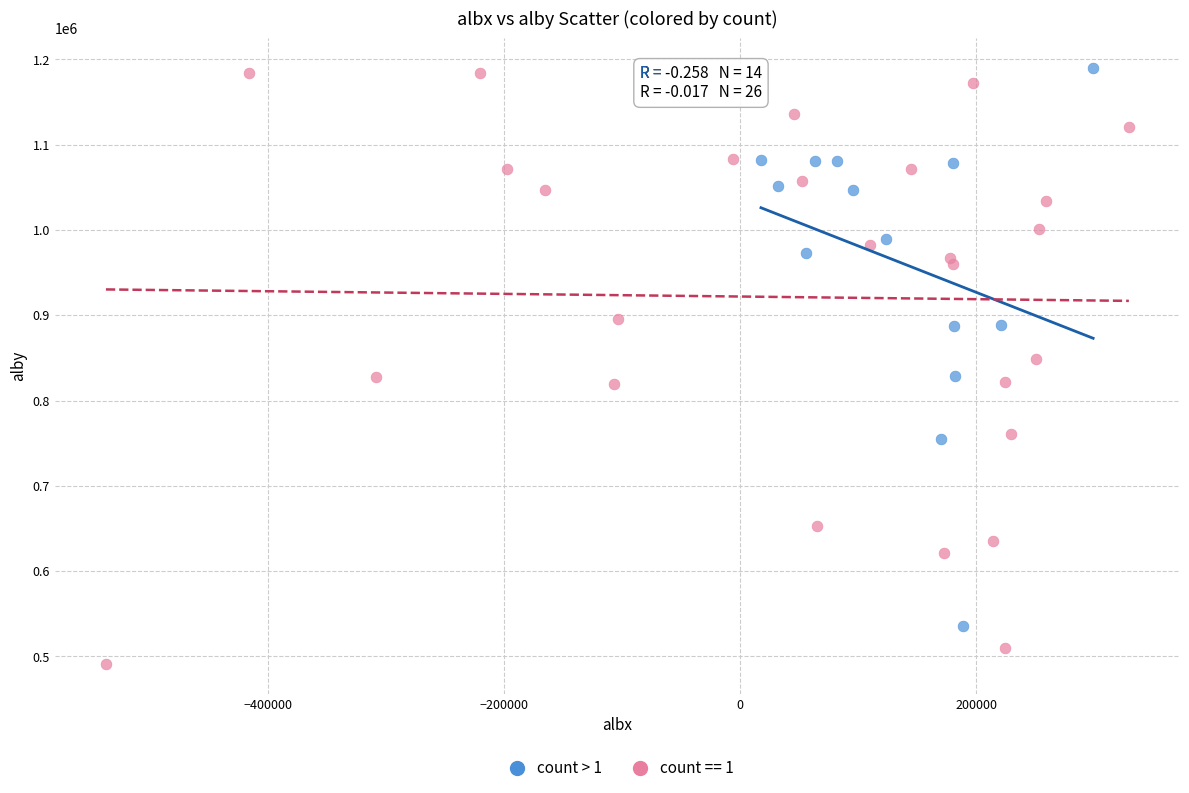

Which series has the widest spread of Y values?

count == 1